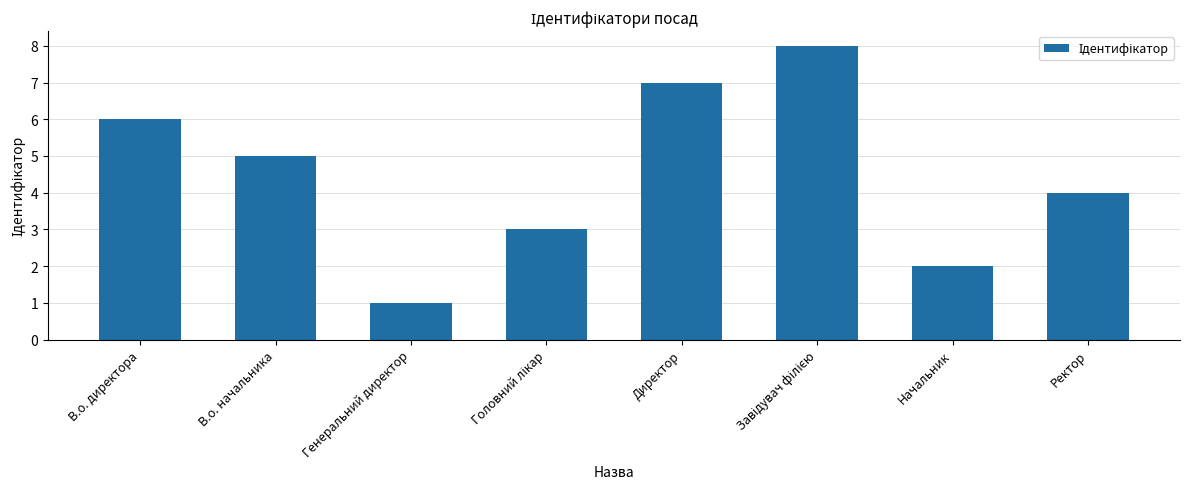

Reading left to right, transcribe all the data shown in this chart.

6	5	1	3	7	8	2	4